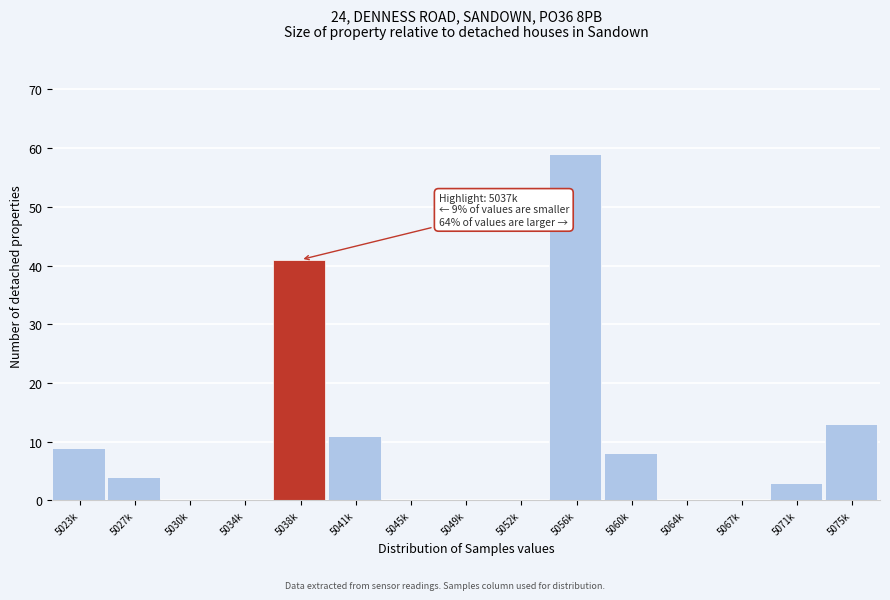

Reading right to left, transcribe all the data shown in this chart.

5075k=13	5071k=3	5067k=0	5064k=0	5060k=8	5056k=59	5052k=0	5049k=0	5045k=0	5041k=11	5038k=41	5034k=0	5030k=0	5027k=4	5023k=9